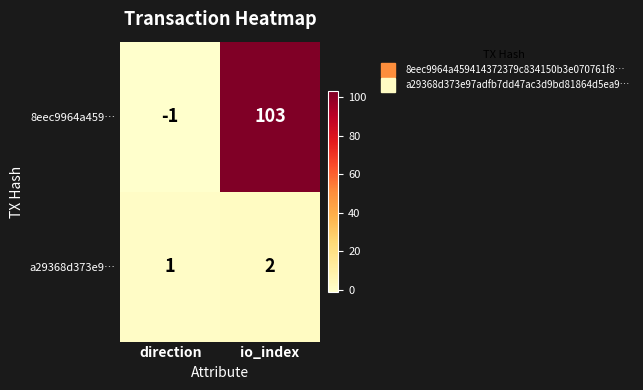

Reading left to right, list all the values displayed in this chart.

8eec9964a459…: -1	103
a29368d373e9…: 1	2